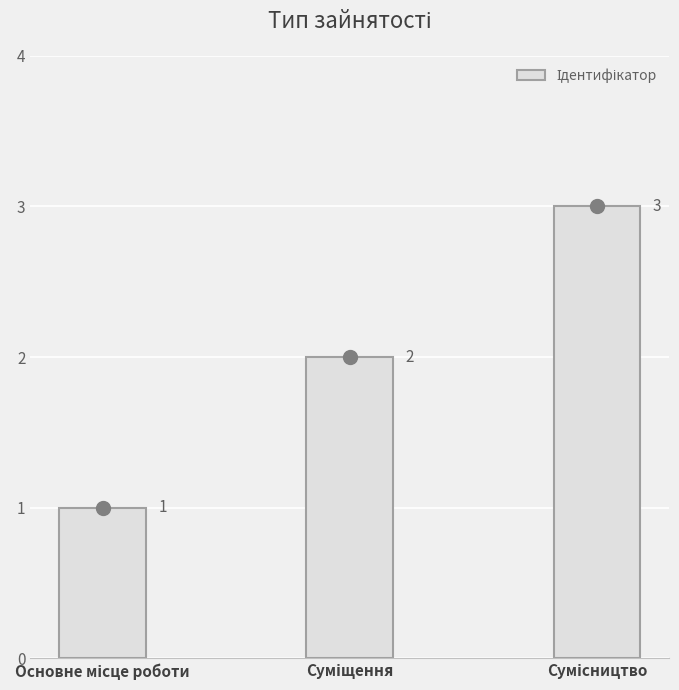

What is the greatest value displayed?

3